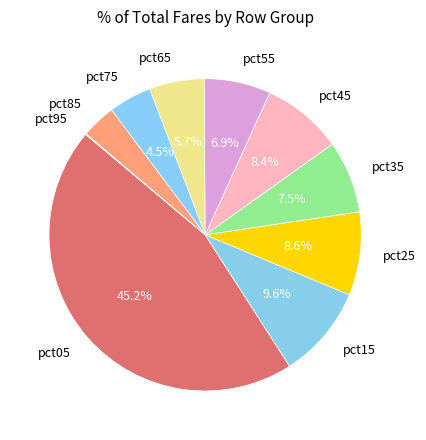

The pct25 slice represents 9% of the pie. True or false?

True